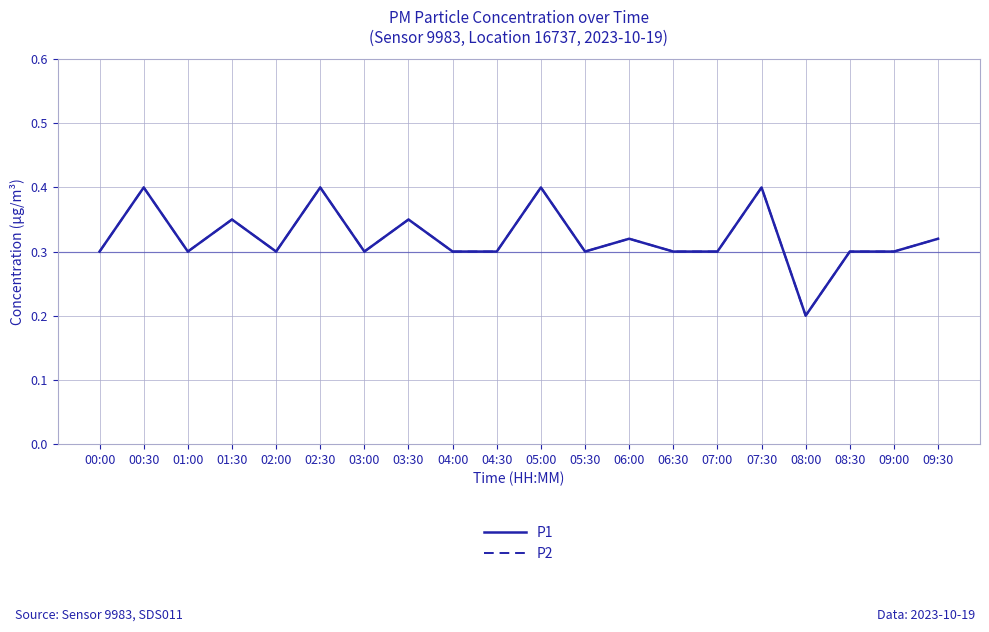

Is it true that P2 equals 0.3 at 01:00?

True